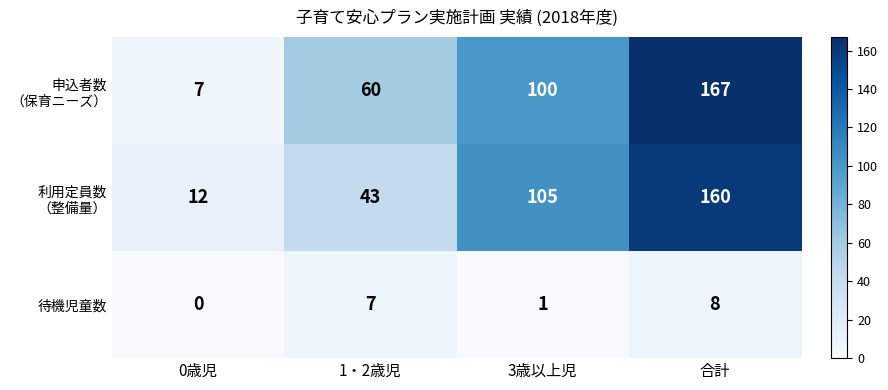

Which category has the highest value across all series?

合計